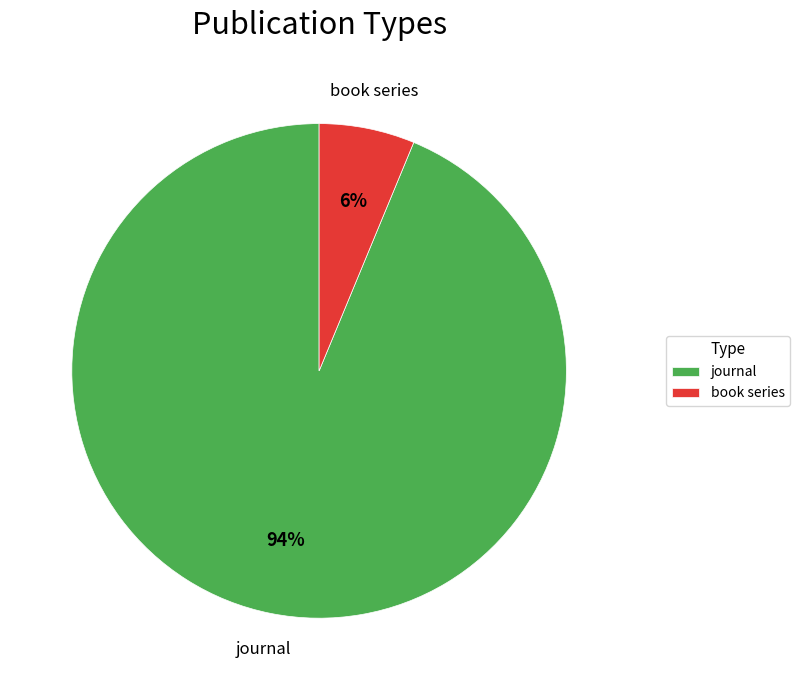

Is there any slice that represents more than half of the pie?

Yes